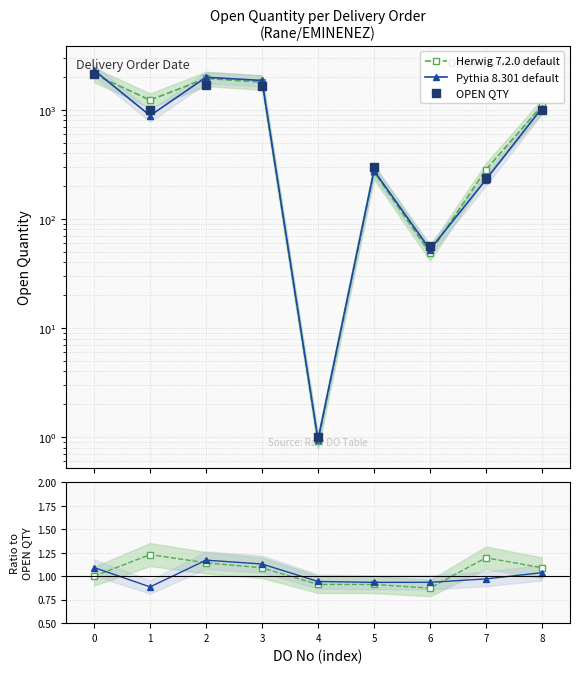

What is the sum of all Pythia ratio values?

9.1